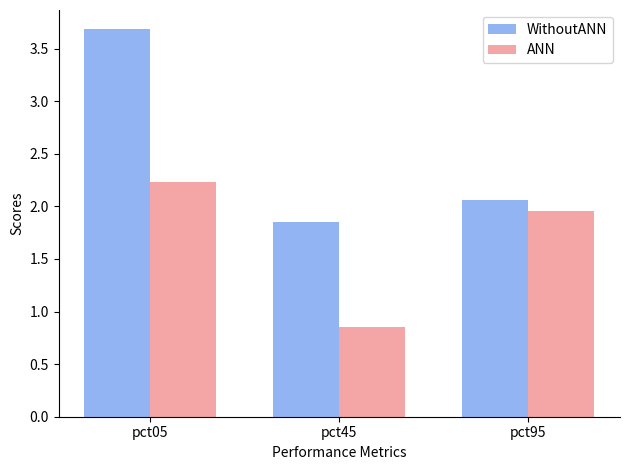

What is the spread (max minus min) of values at pct45?

1.0